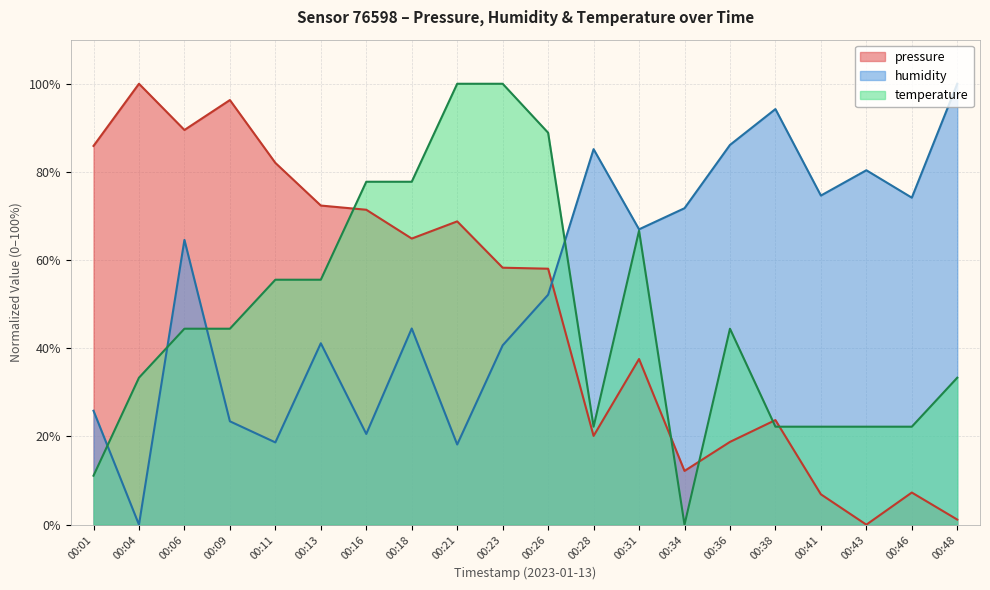

Where is the first local minimum for humidity?

00:04